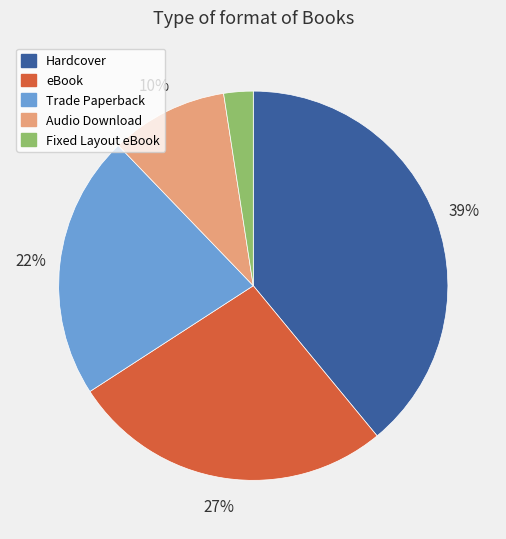

Which slice is the smallest?

Fixed Layout eBook